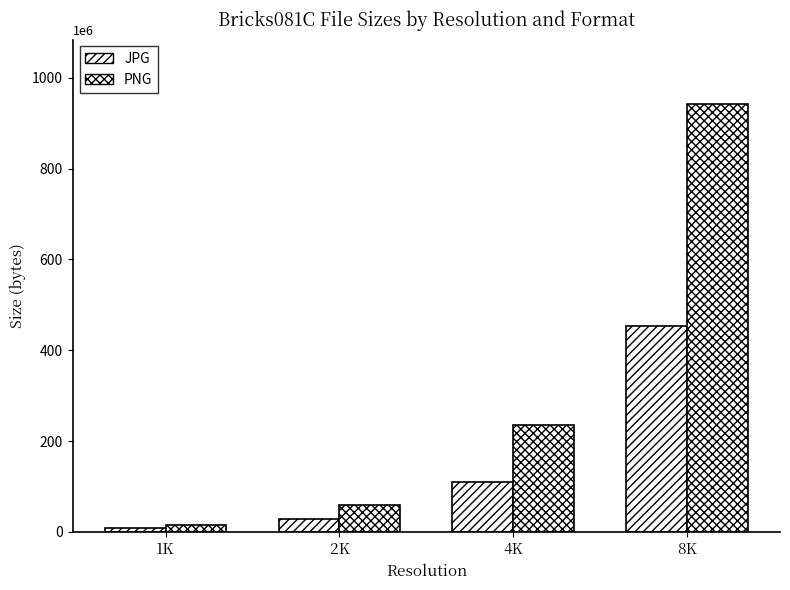

What is the average value of the JPG series?

149835639